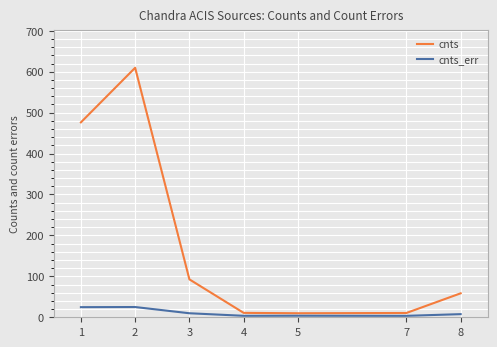

Rank the series at 1 from highest to lowest value.

cnts, cnts_err